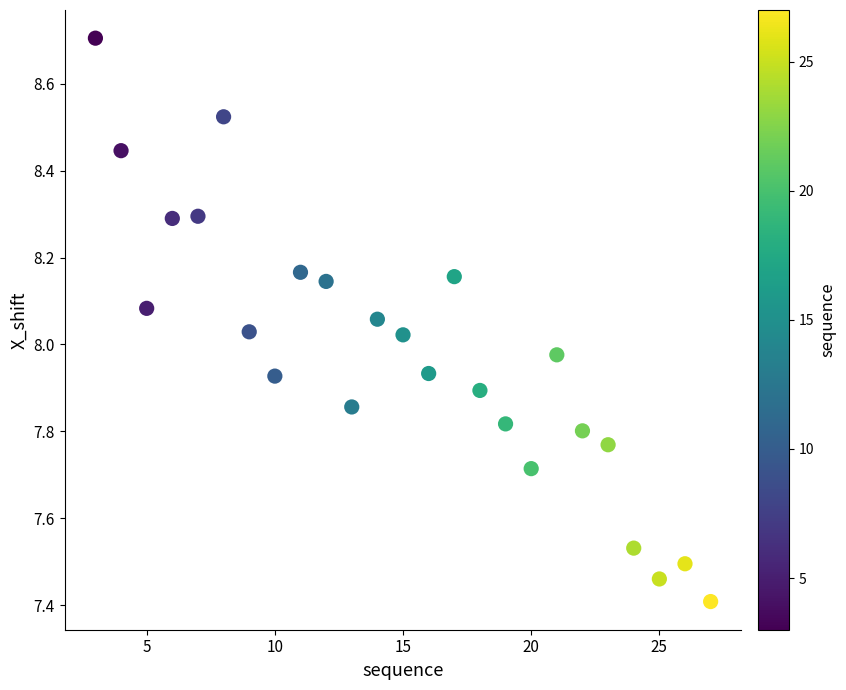

What is the range of Y values (max minus min)?

1.3